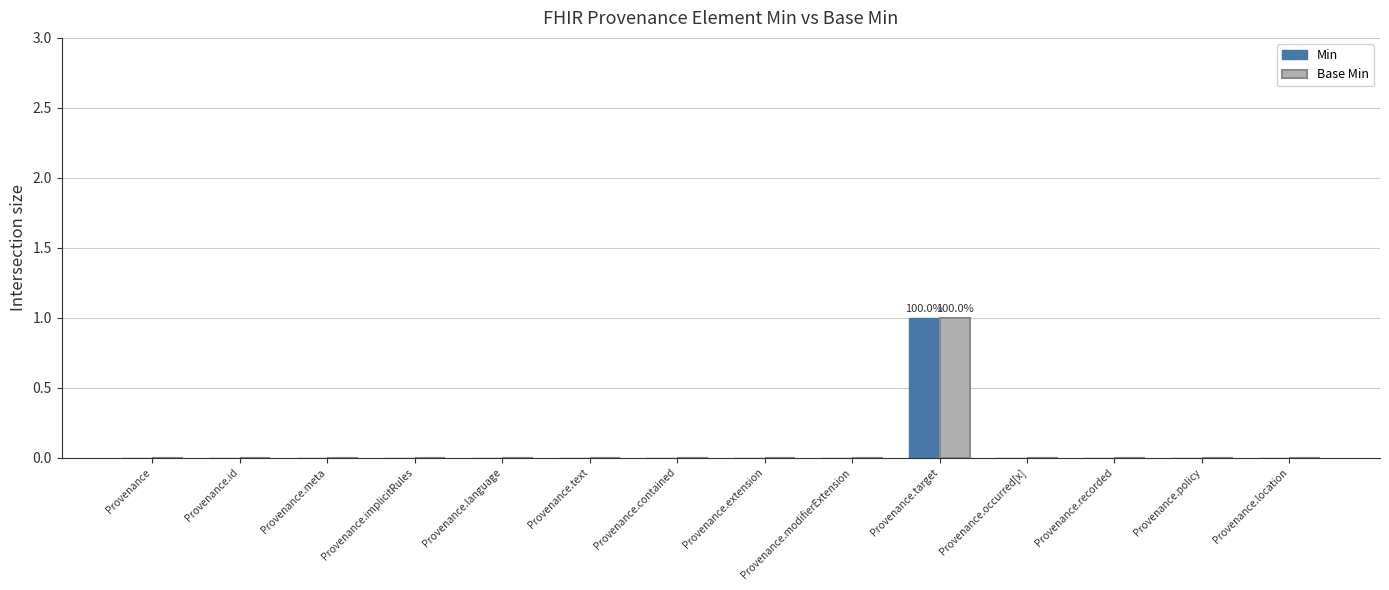

Reading left to right, transcribe all the data shown in this chart.

Min: Provenance=0	Provenance.id=0	Provenance.meta=0	Provenance.implicitRules=0	Provenance.language=0	Provenance.text=0	Provenance.contained=0	Provenance.extension=0	Provenance.modifierExtension=0	Provenance.target=1	Provenance.occurred[x]=0	Provenance.recorded=0	Provenance.policy=0	Provenance.location=0
Base Min: Provenance=0	Provenance.id=0	Provenance.meta=0	Provenance.implicitRules=0	Provenance.language=0	Provenance.text=0	Provenance.contained=0	Provenance.extension=0	Provenance.modifierExtension=0	Provenance.target=1	Provenance.occurred[x]=0	Provenance.recorded=0	Provenance.policy=0	Provenance.location=0